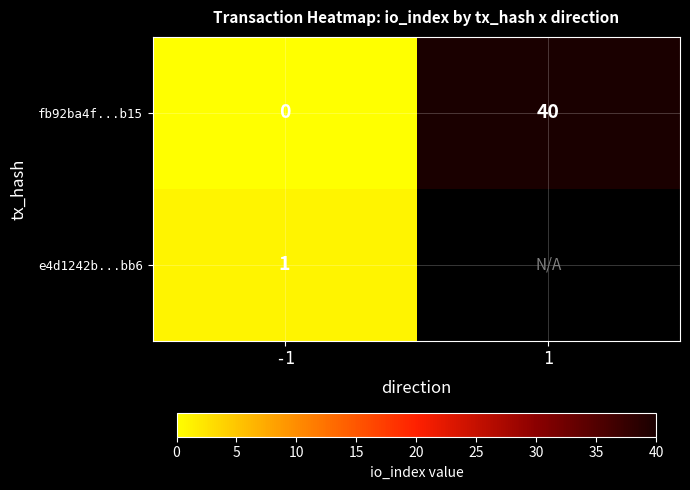

List the labels in order of fb92ba4f...b15 value, largest first.

1, -1